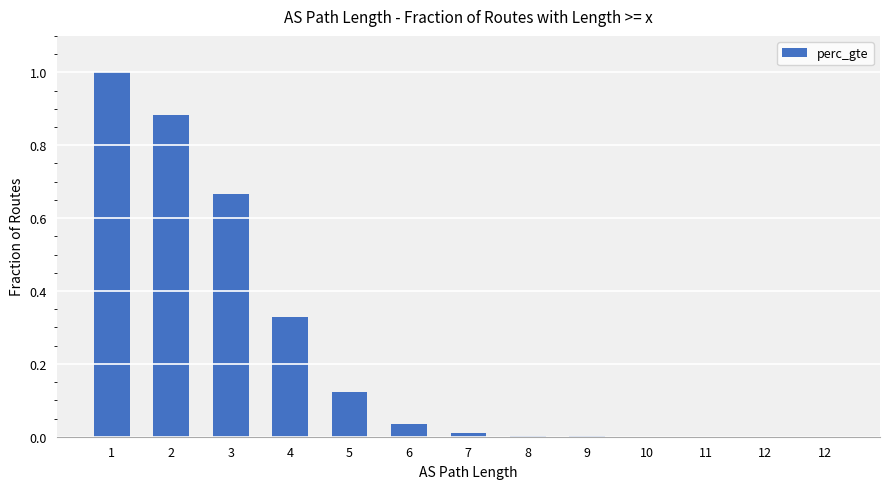

The chart shows a value of 0.0 at 9. True or false?

True